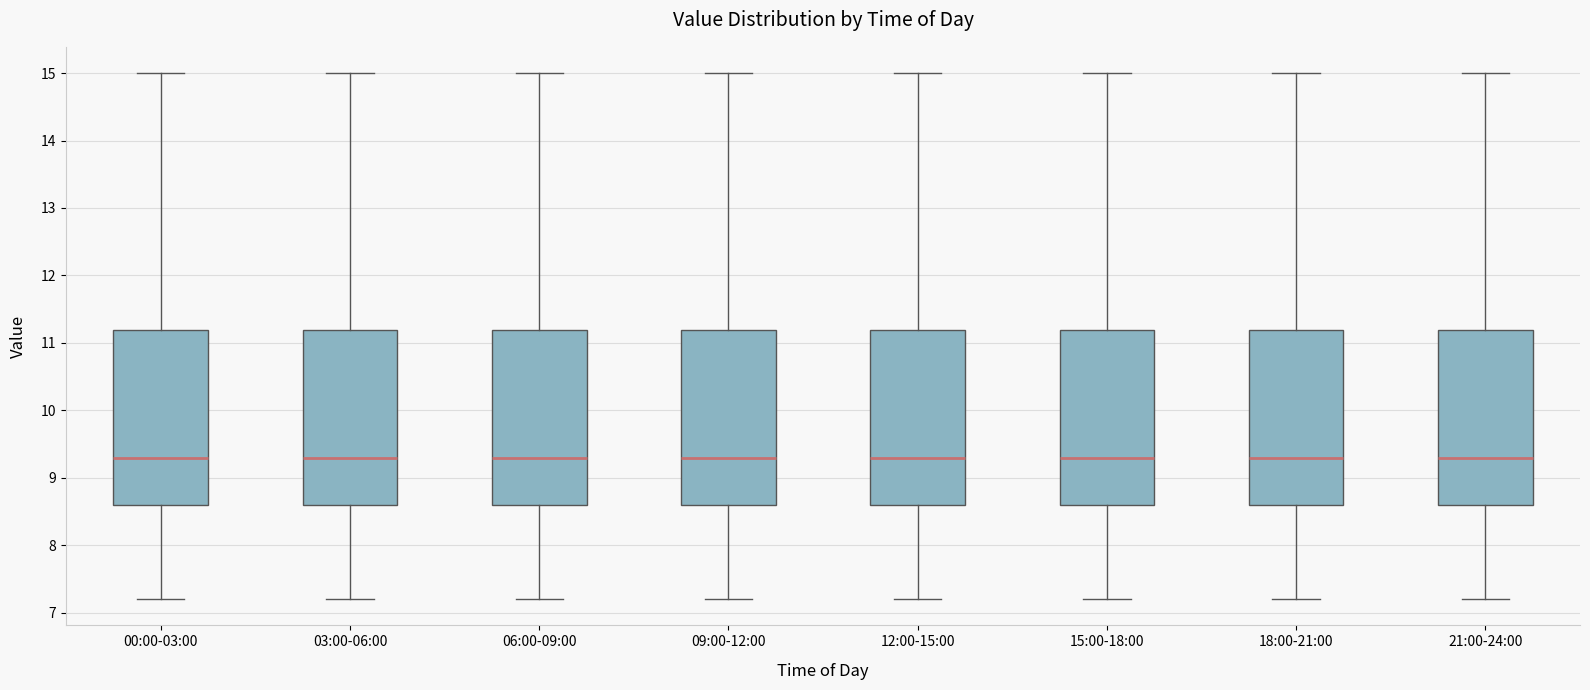

Where is the upper edge of the box for 00:00-03:00 on the y-axis? The values are not printed on the chart, so give them approximately, as read against the axis.

11.2